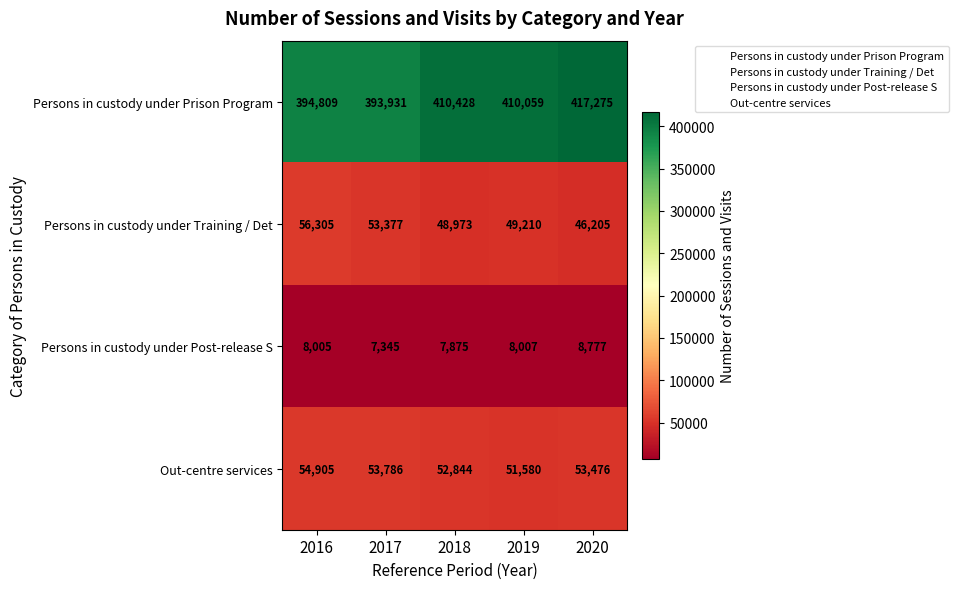

Rank the series at 2018 from highest to lowest value.

Persons in custody under Prison Program, Out-centre services, Persons in custody under Training / Det, Persons in custody under Post-release S